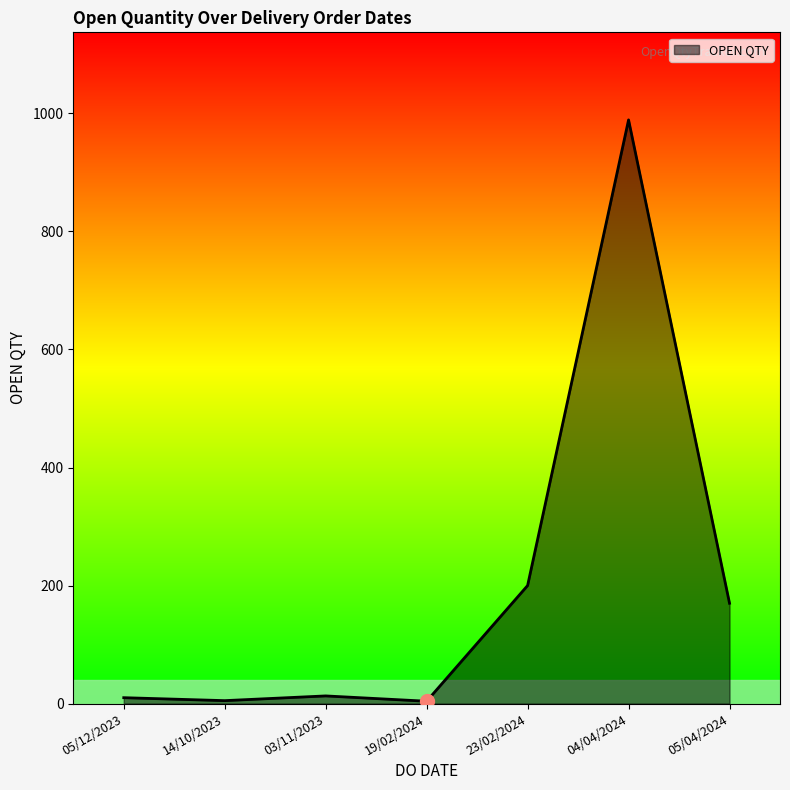

Which label corresponds to the largest value in the chart?

04/04/2024